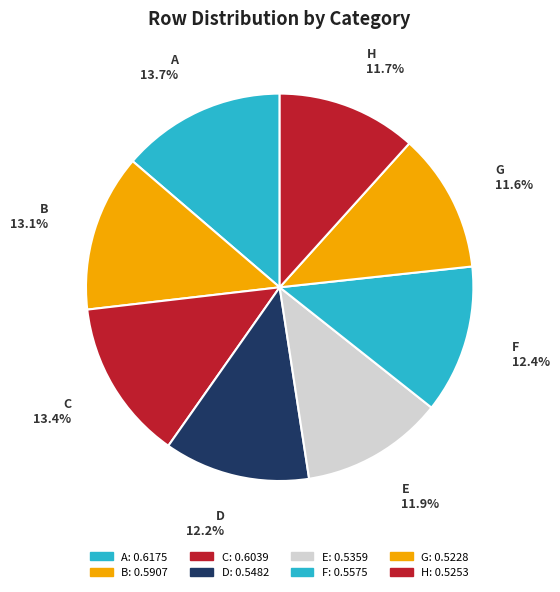

Combined, do E and D account for over 50%?

No